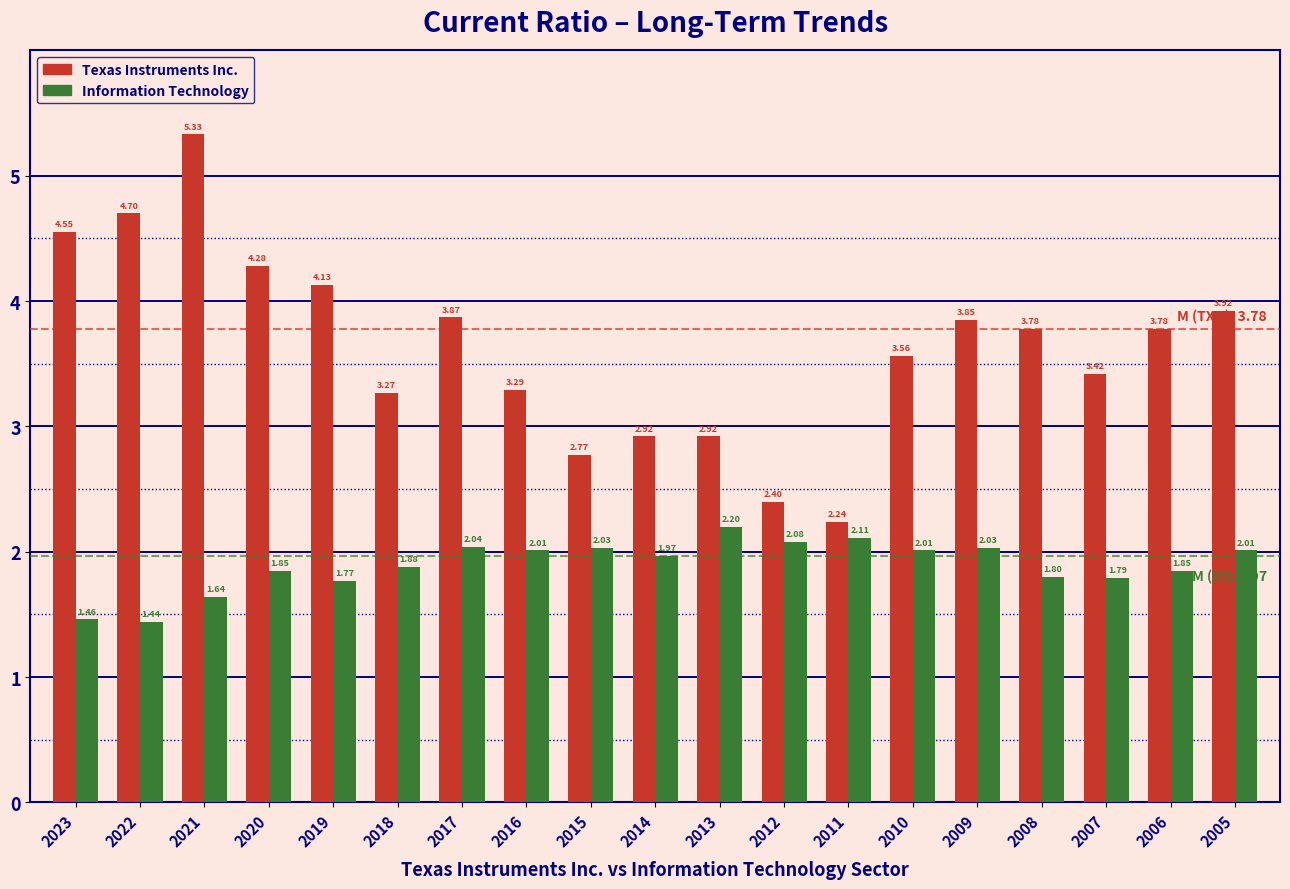

Rank the series by their average value, from lowest to highest.

Information Technology, Texas Instruments Inc.